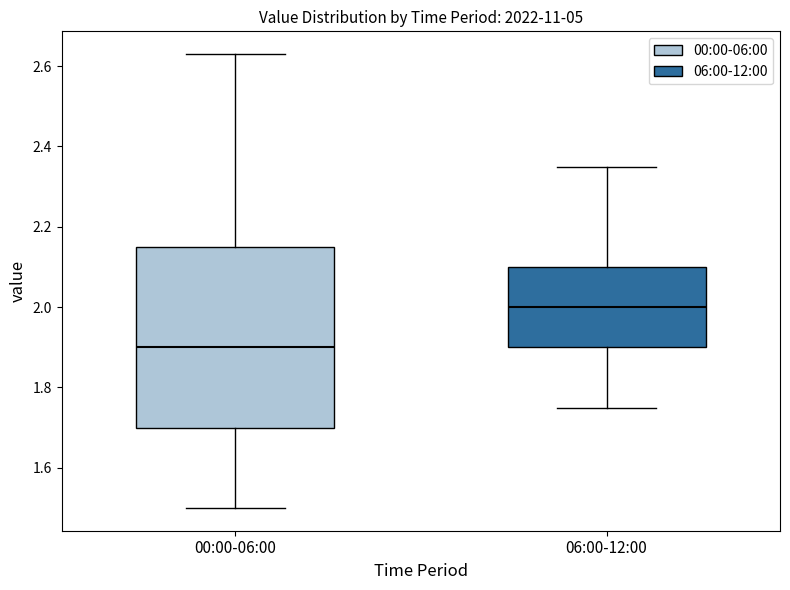

Where is the lower edge of the box for 00:00-06:00 on the y-axis? The values are not printed on the chart, so give them approximately, as read against the axis.

1.70